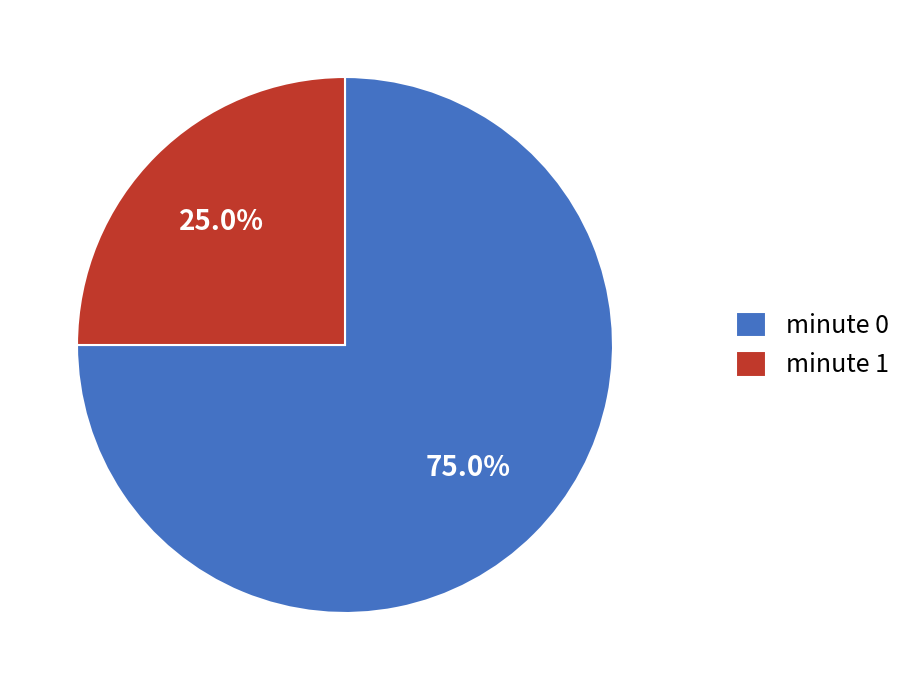

Is there any slice that represents more than half of the pie?

Yes